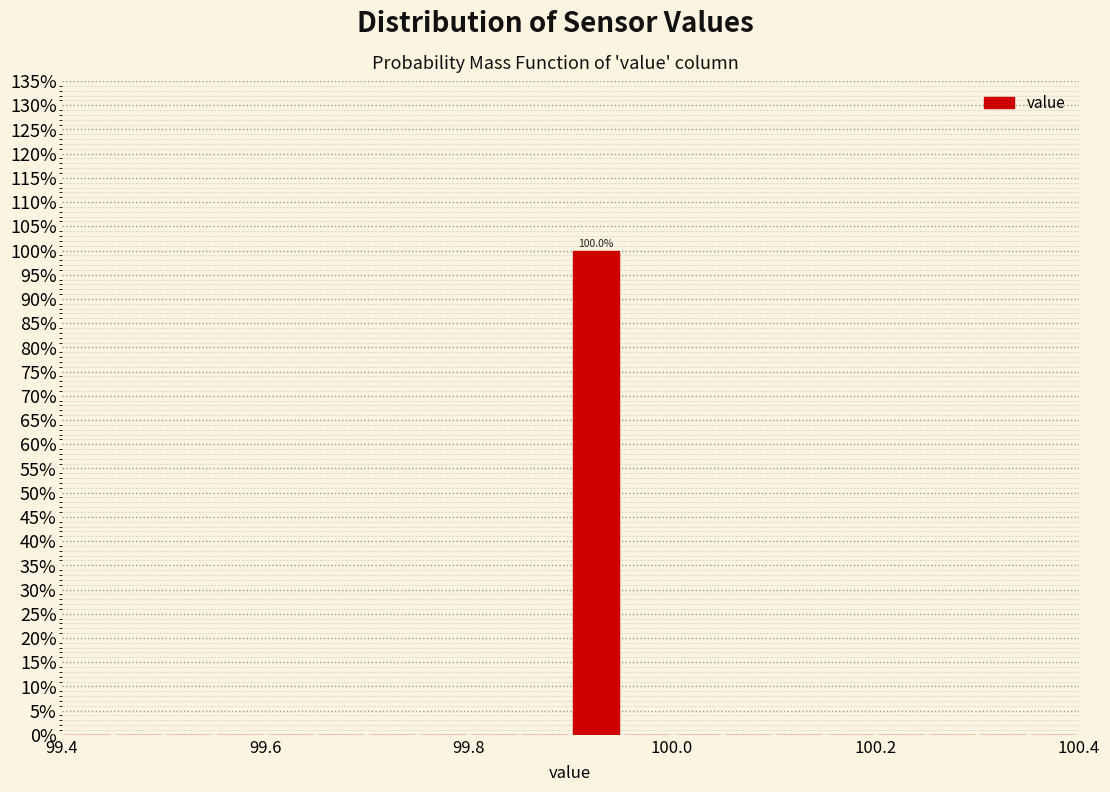

Around what value on the x-axis is the tallest bar? Give the approximate position of its centre, as read against the axis.

99.92